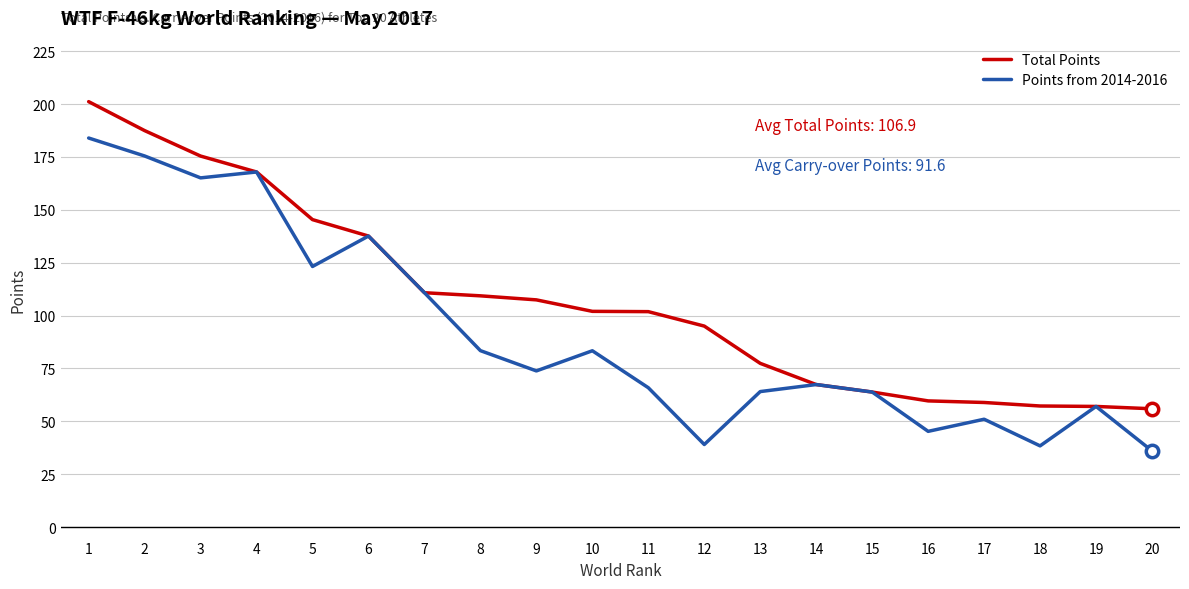

Which series changed the most between 6 and 18?

Points from 2014-2016